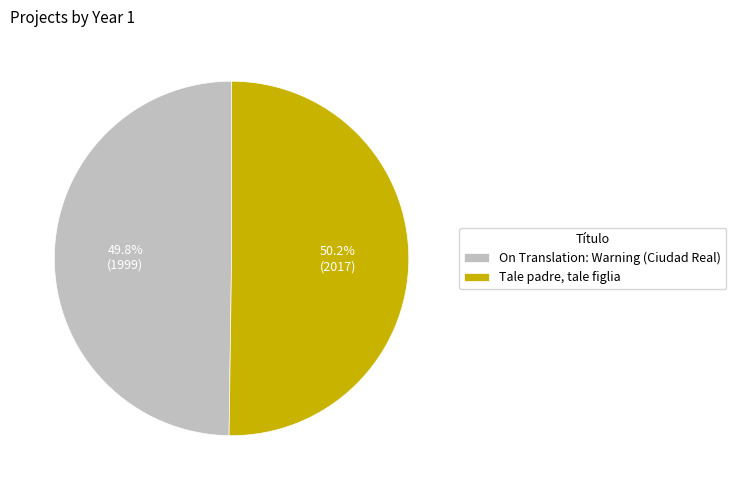

What is the ratio of the value at Tale padre, tale figlia to the value at On Translation: Warning (Ciudad Real)?

1.0